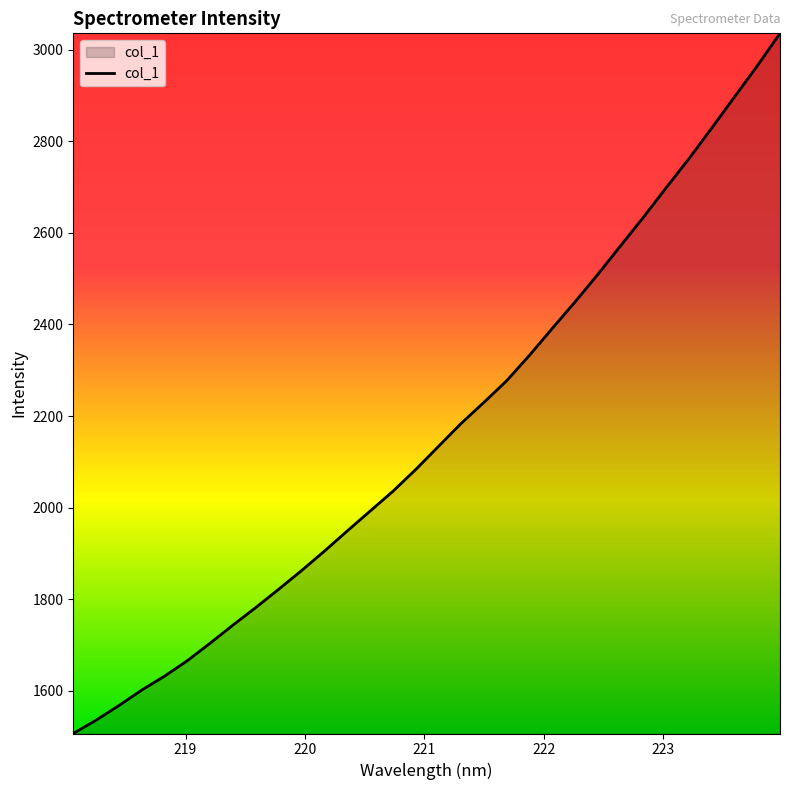

What is the difference between the maximum and minimum values?

1528.9